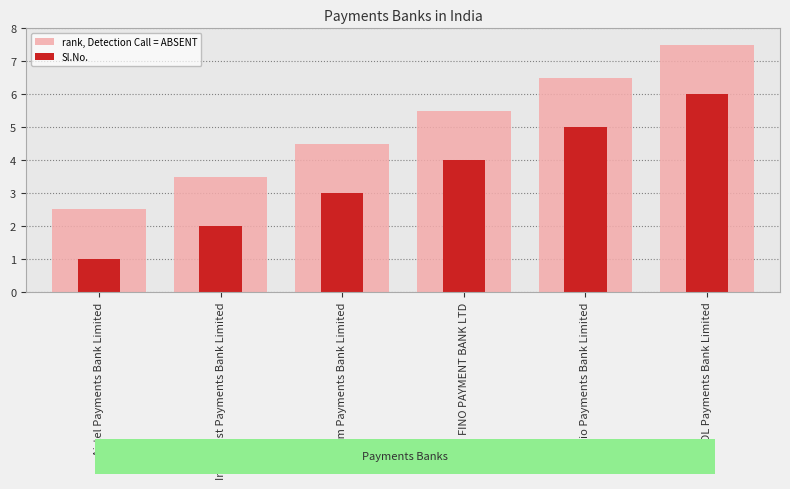

How many groups of bars are there?

6